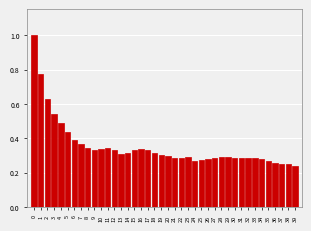

The chart shows a value of 0.6 at 15. True or false?

False